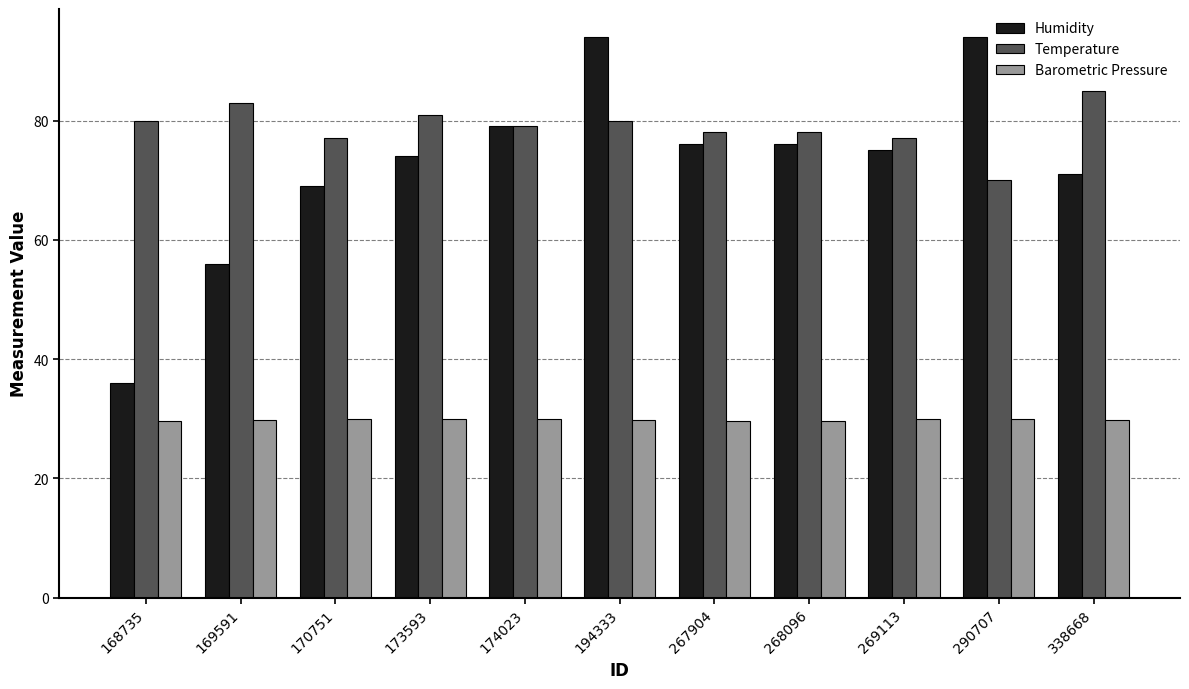

What is the minimum value shown in the chart?

29.6